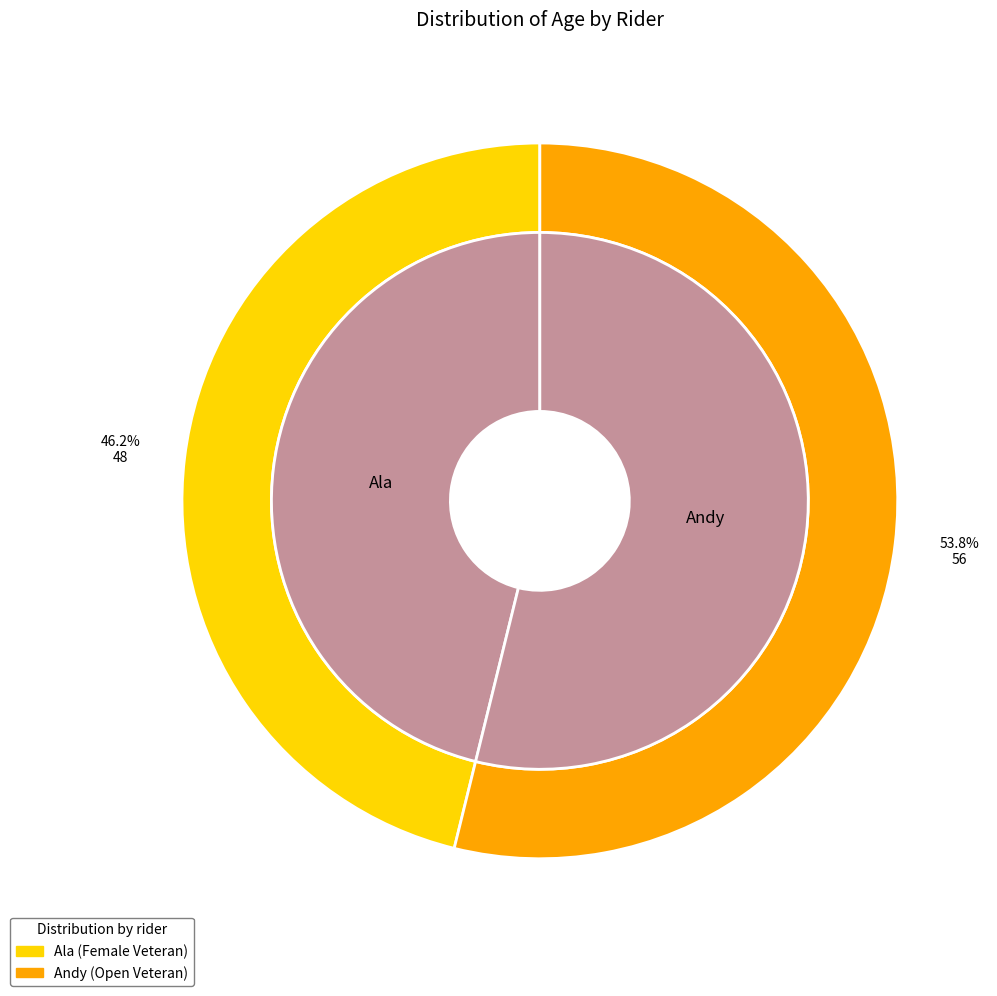

What portion of the pie excludes Ala?

53.8%